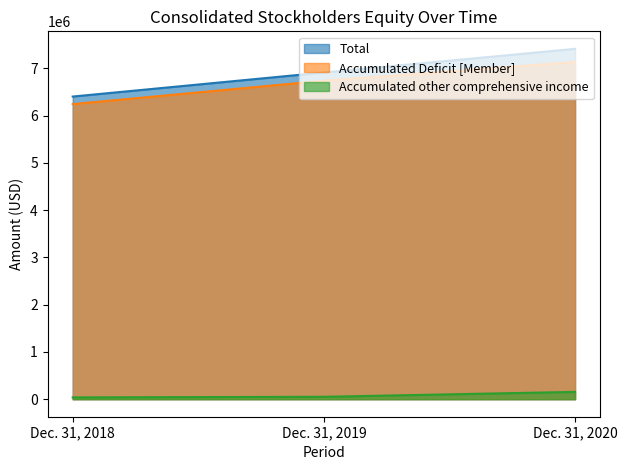

True or false: Total has a value of 13267588 at Dec. 31, 2020.

False